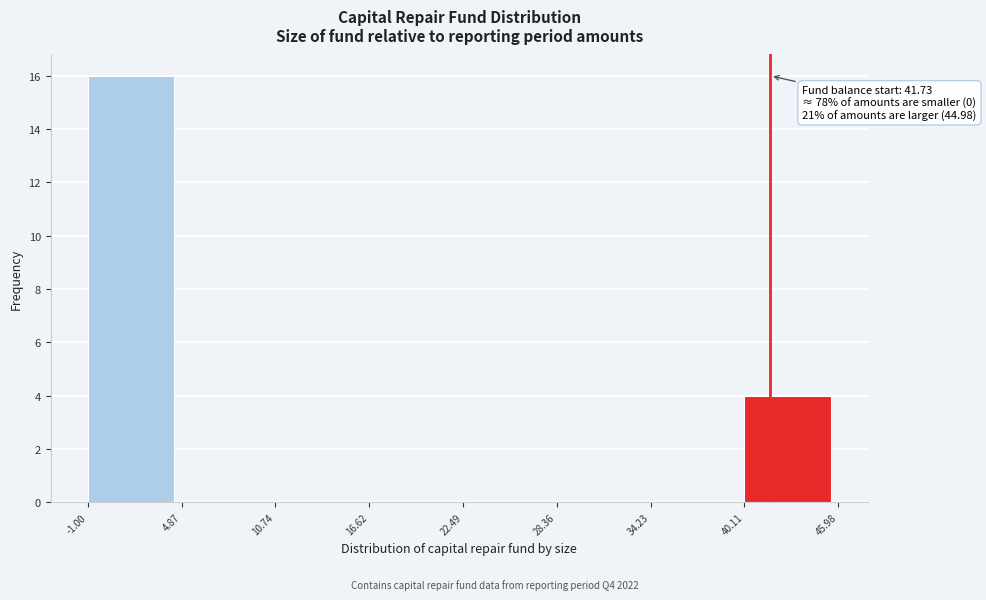

Over which range of the x-axis is the bar tallest?

-1.00 to 4.87